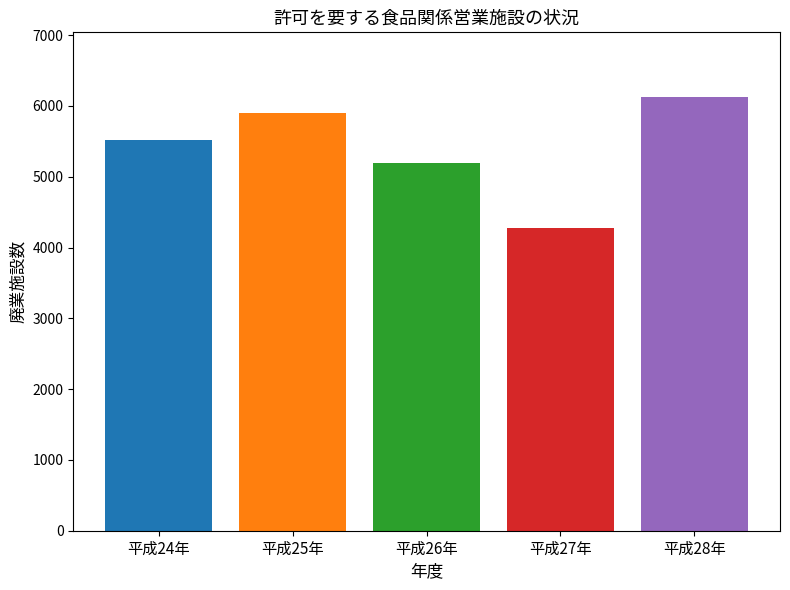

At which label is the value closest to 5196?

平成26年